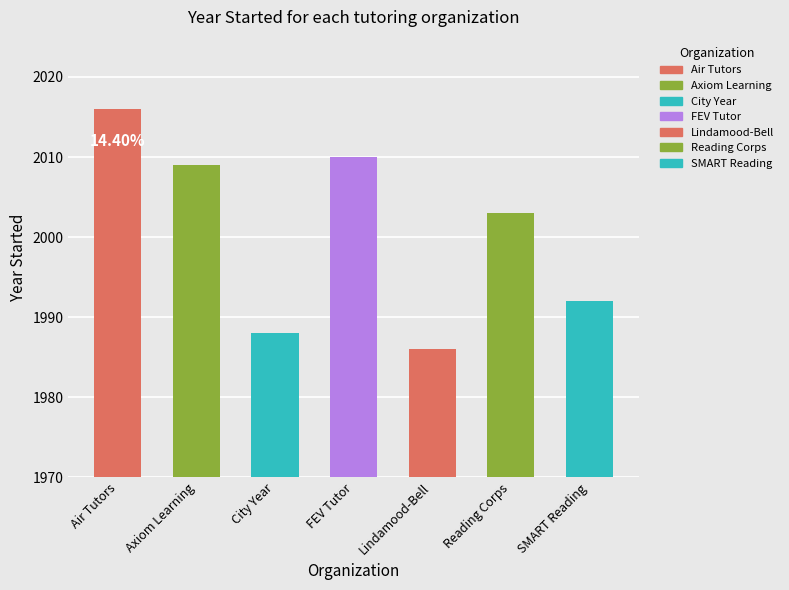

Reading right to left, transcribe all the data shown in this chart.

SMART Reading=1992	Reading Corps=2003	Lindamood-Bell=1986	FEV Tutor=2010	City Year=1988	Axiom Learning=2009	Air Tutors=2016